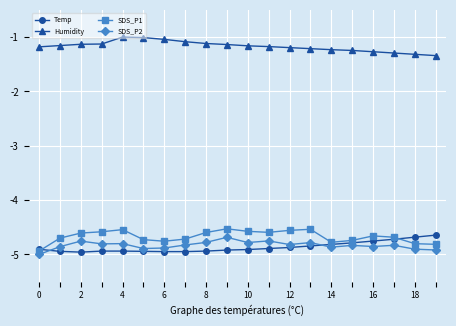

Which series has the largest total across all categories?

Humidity